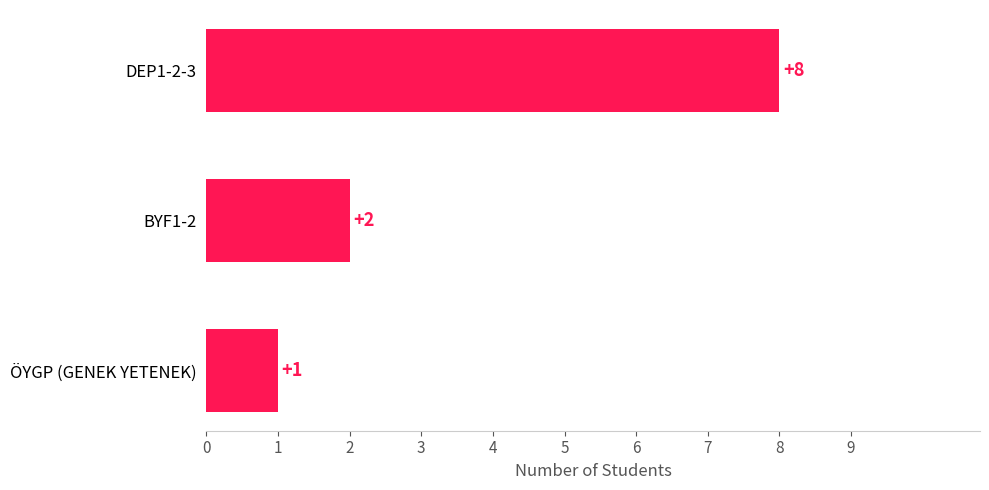

How many categories are shown in the chart?

3